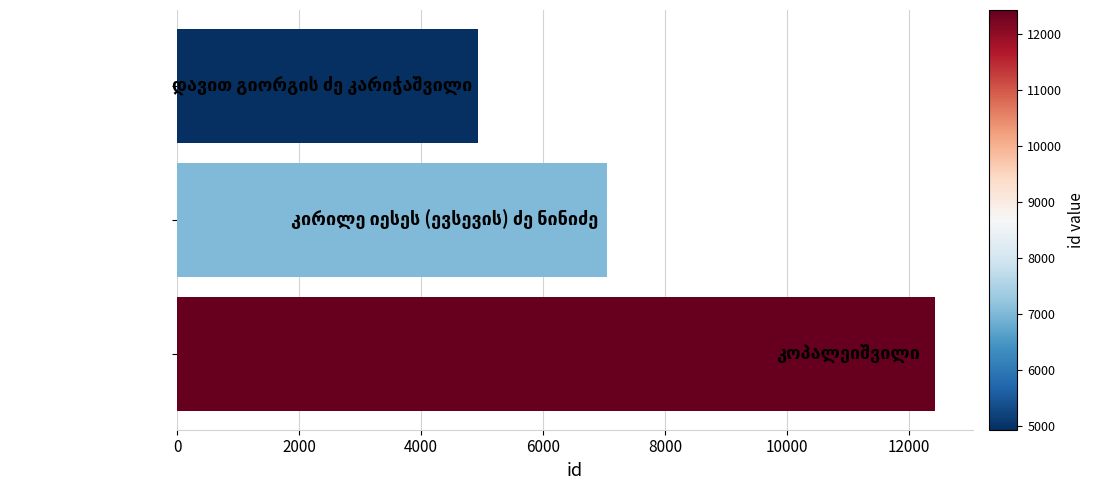

What is the sum of all values?

24415